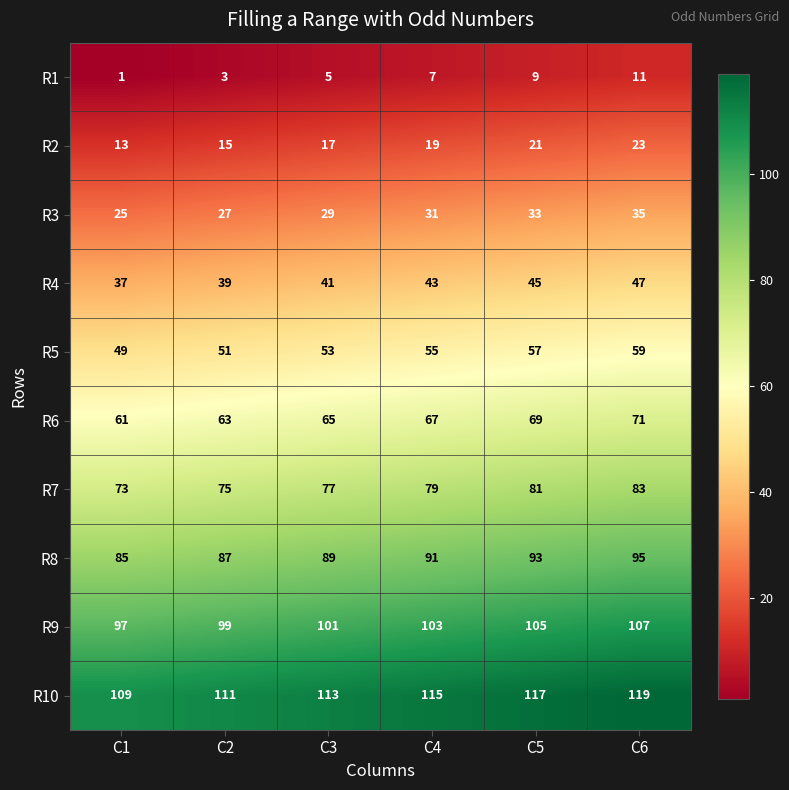

Which category has the lowest value in the R9 series?

C1